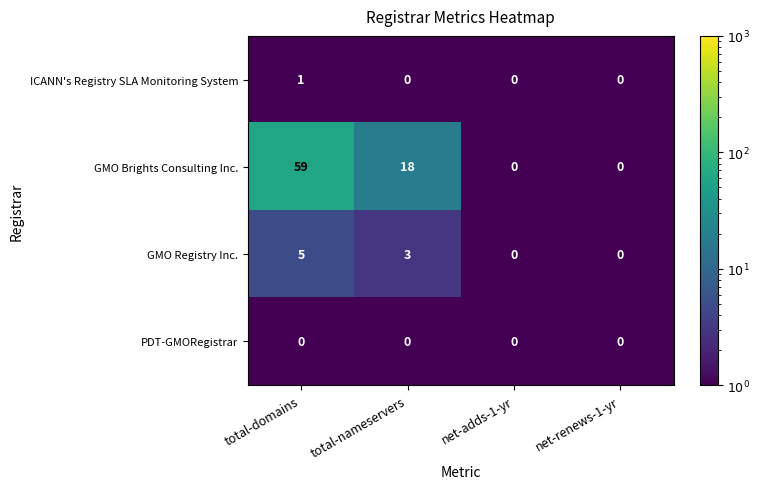

The GMO Brights Consulting Inc. series shows 18 at total-nameservers. True or false?

True